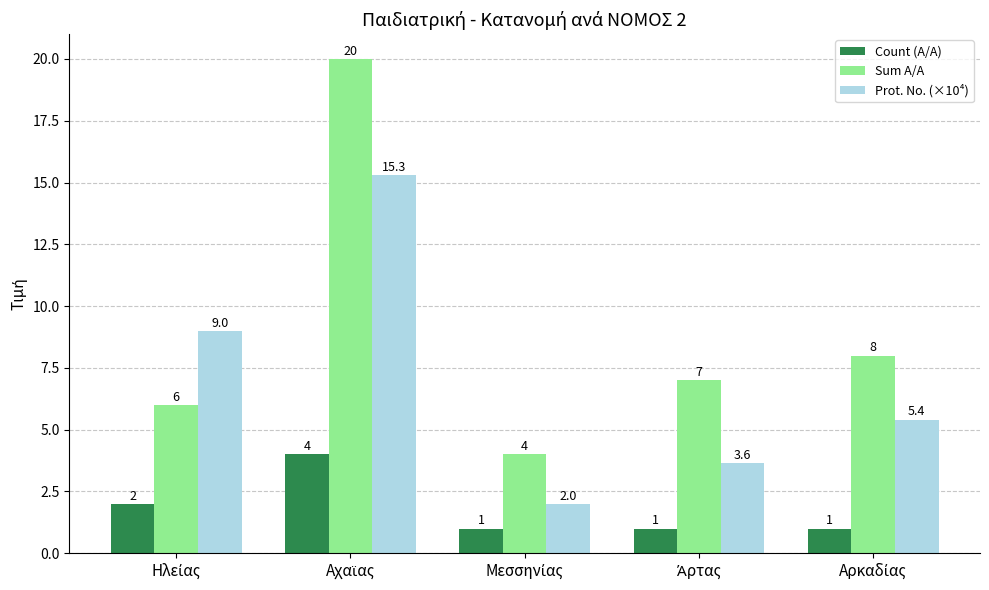

Reading right to left, what are all the values shown in this chart?

Count (A/A): 1.0	1.0	1.0	4.0	2.0
Sum A/A: 8.0	7.0	4.0	20.0	6.0
Prot. No. (×10⁴): 5.4	3.6	2.0	15.3	9.0